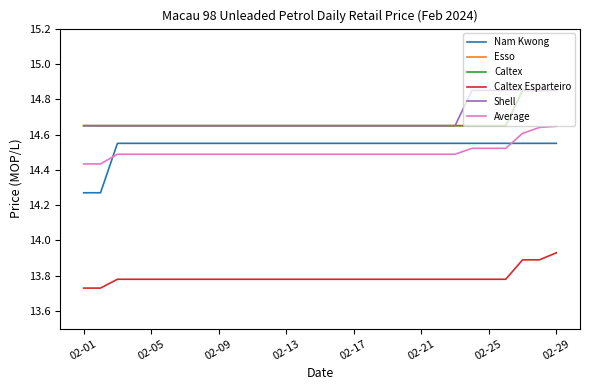

Does the chart display data point markers on the line(s)?

No